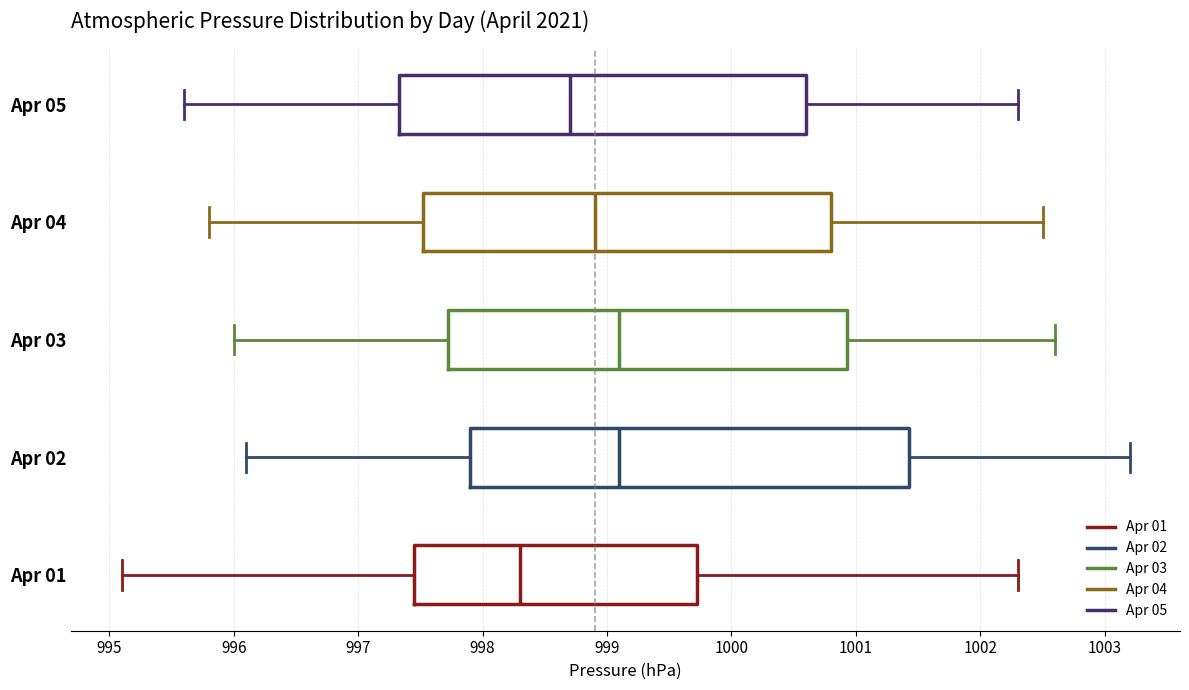

Reading bottom to top, transcribe this box plot: for each box, give where its median line is, the range the box spans, and where its two whiskers end, as read against the x-axis. The values are not printed on the chart, so give them approximately, as read against the axis.

Apr 01: median 998.3, box 997.5 to 999.7, whiskers 995.1 to 1002.3
Apr 02: median 999.1, box 997.9 to 1001.4, whiskers 996.1 to 1003.2
Apr 03: median 999.1, box 997.7 to 1000.9, whiskers 996.0 to 1002.6
Apr 04: median 998.9, box 997.5 to 1000.8, whiskers 995.8 to 1002.5
Apr 05: median 998.7, box 997.3 to 1000.6, whiskers 995.6 to 1002.3